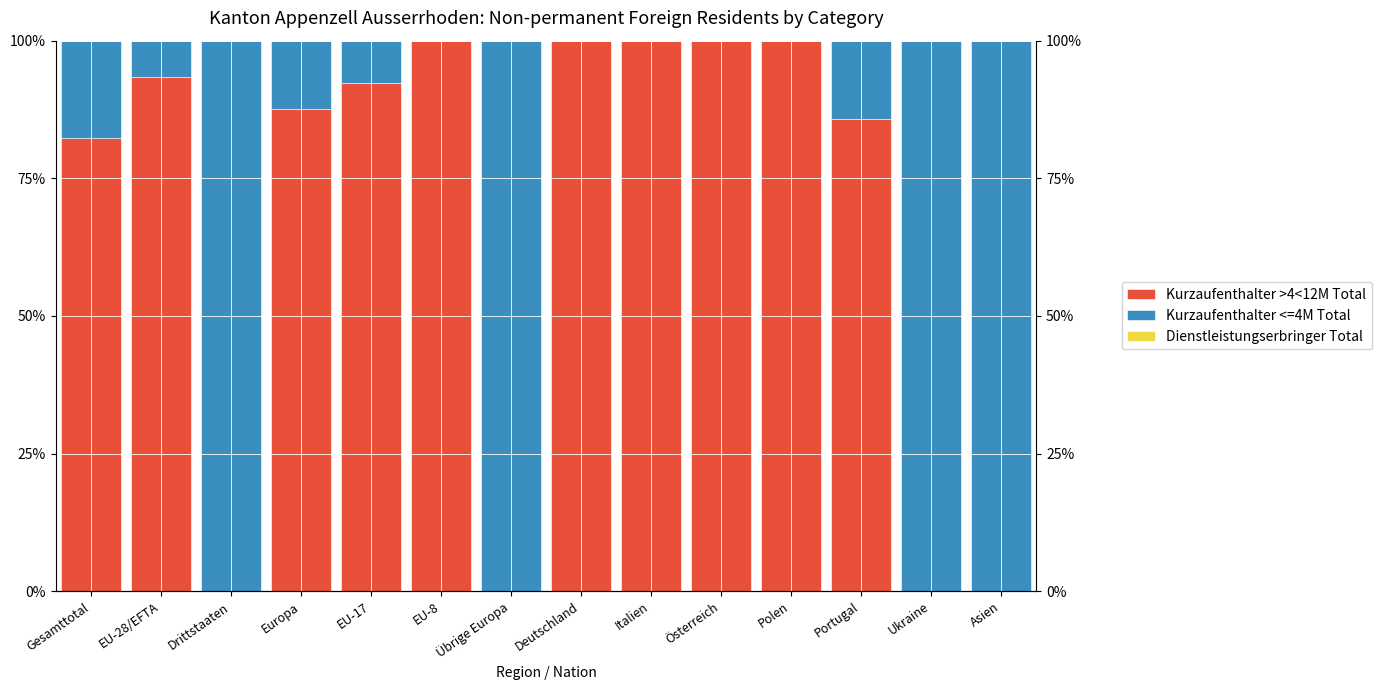

Which series has the widest spread of values?

Kurzaufenthalter >4<12M Total